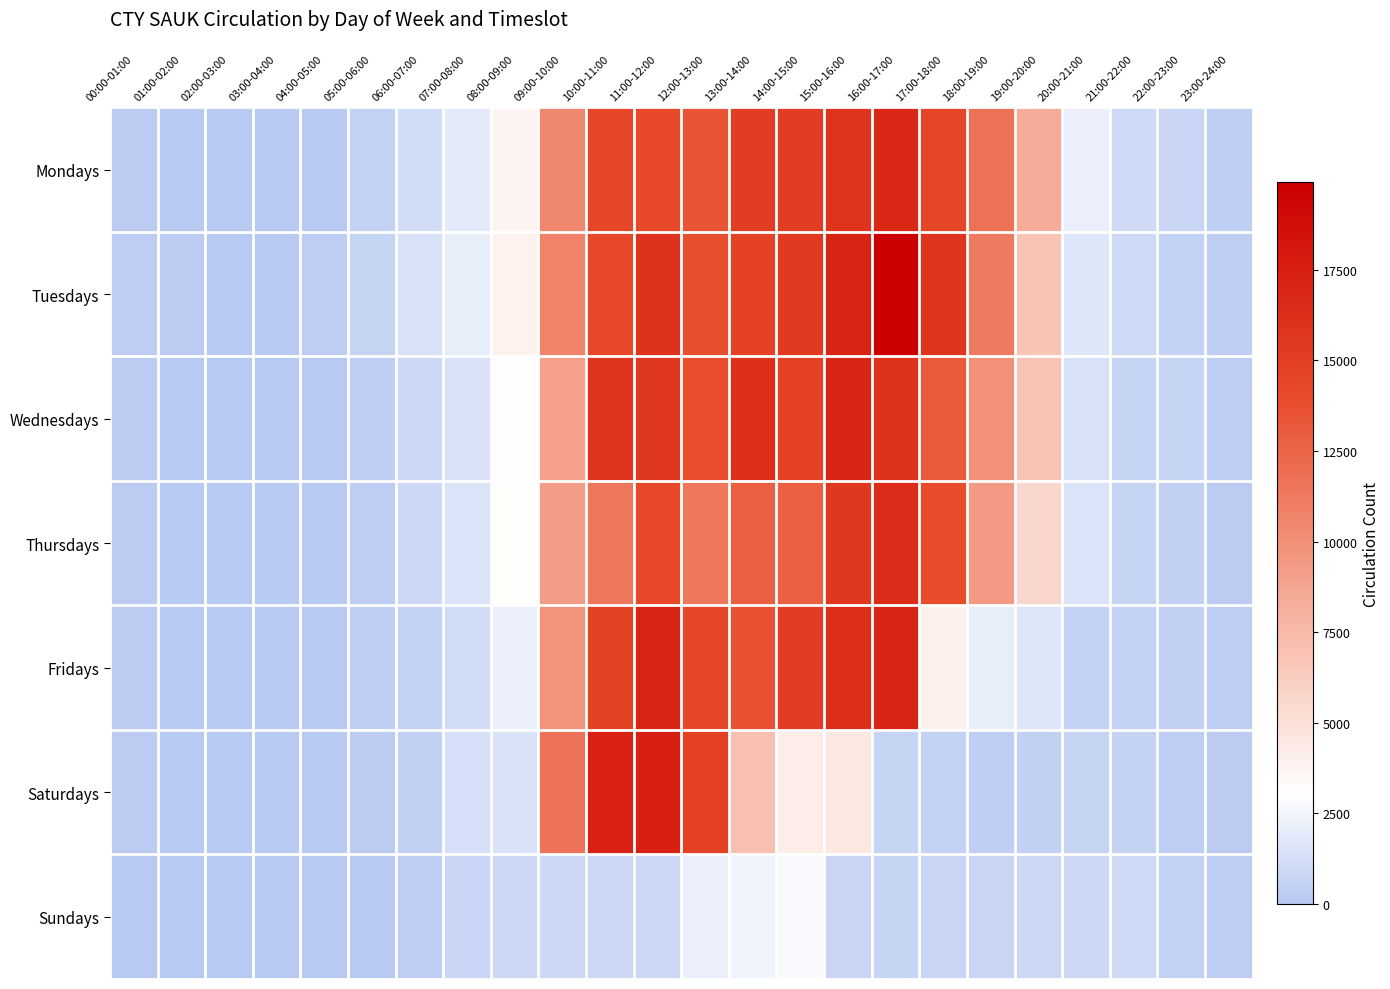

Which has a higher value, 07:00-08:00 or 00:00-01:00?

07:00-08:00